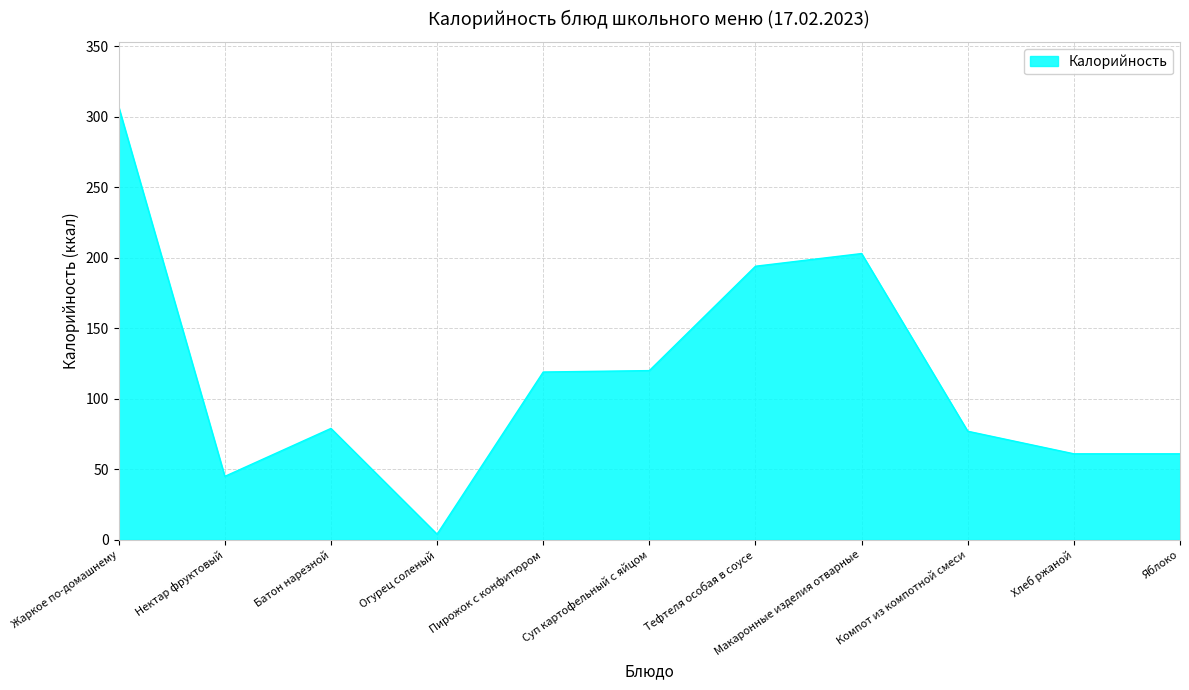

Read the value at Компот из компотной смеси, to the nearest 50.

100